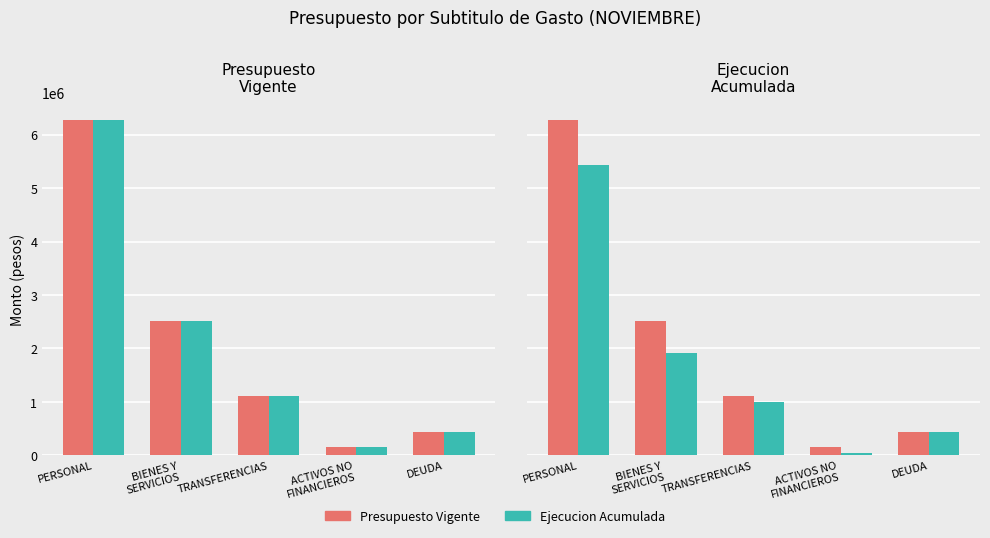

List the series in order of their overall mean, highest first.

Presupuesto Vigente, Ejecucion Acumulada